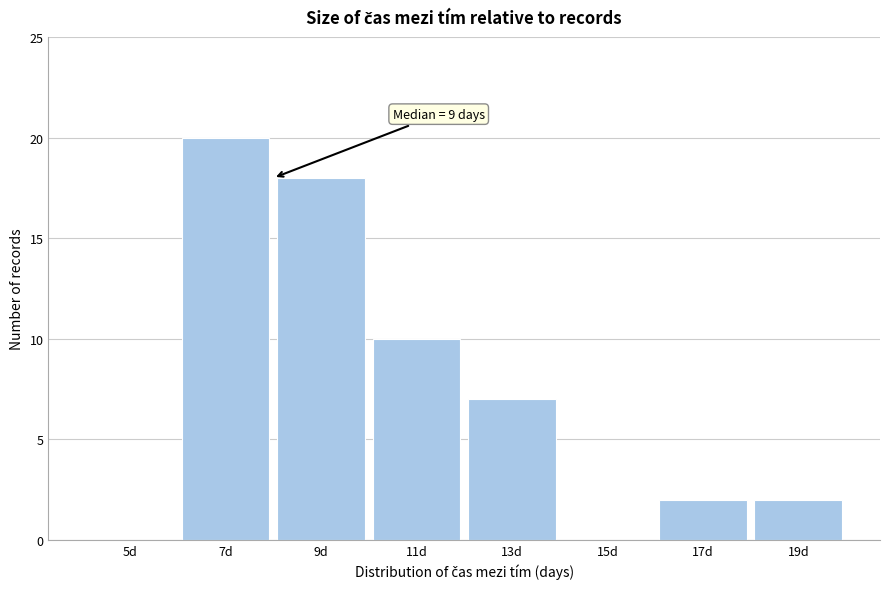

Reading right to left, list all the values displayed in this chart.

19d=2	17d=2	15d=0	13d=7	11d=10	9d=18	7d=20	5d=0